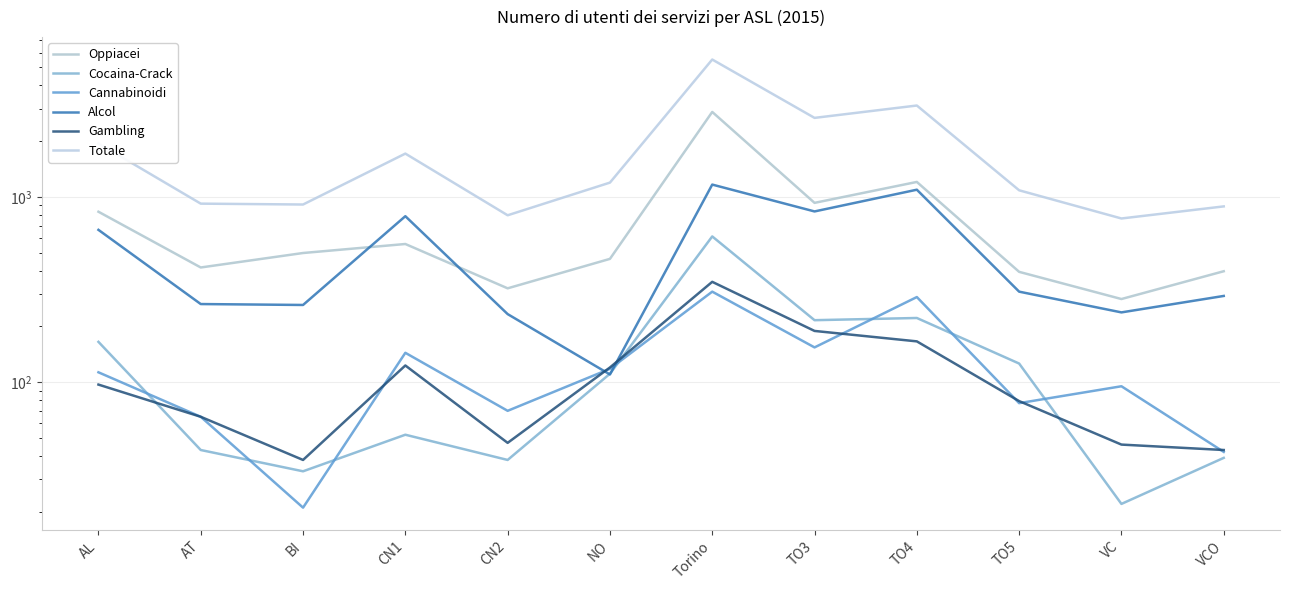

True or false: Cocaina-Crack has a value of 351 at TO4.

False